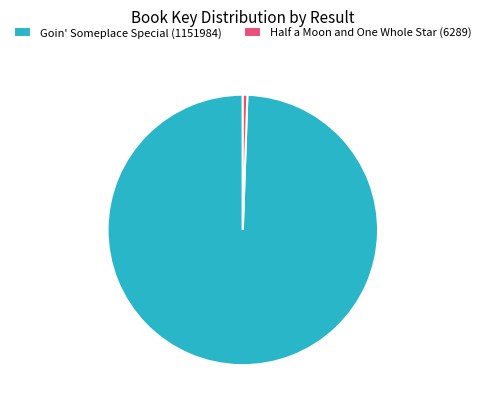

Which slice represents more than half of the pie?

Goin' Someplace Special (1151984)